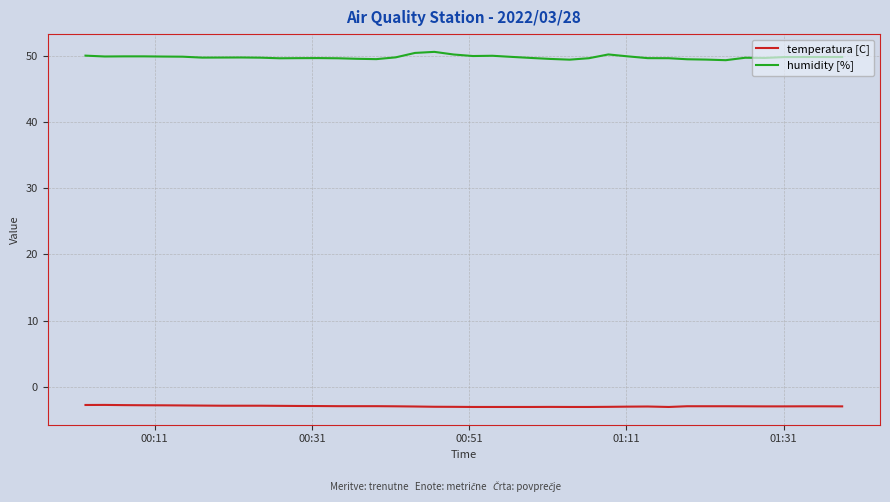

Which series has the largest total across all categories?

humidity [%]